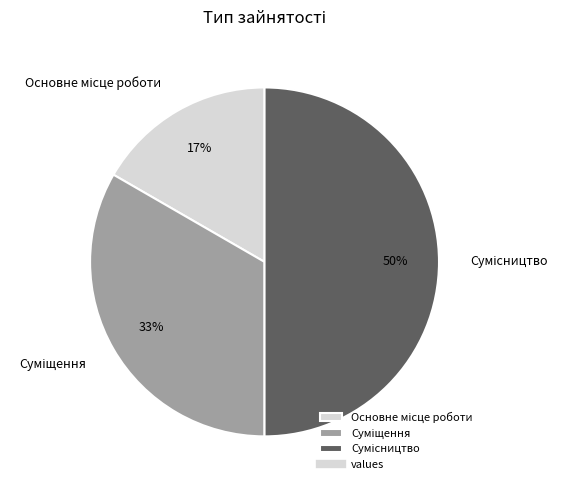

To the nearest percent, what is the average slice percentage?

33%